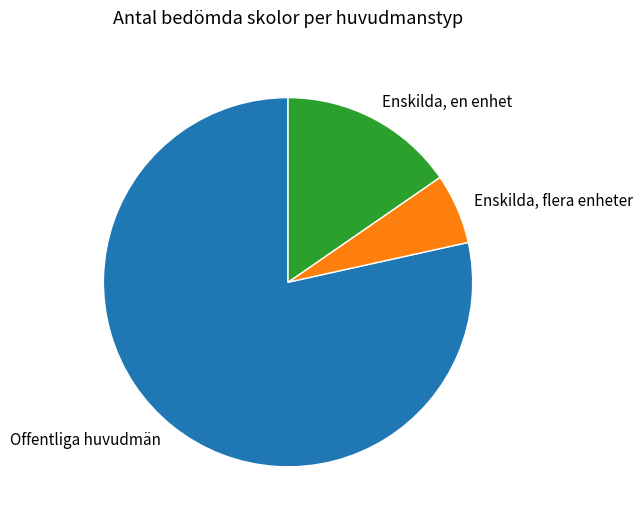

Rank the categories by value from lowest to highest.

Enskilda, flera enheter, Enskilda, en enhet, Offentliga huvudmän